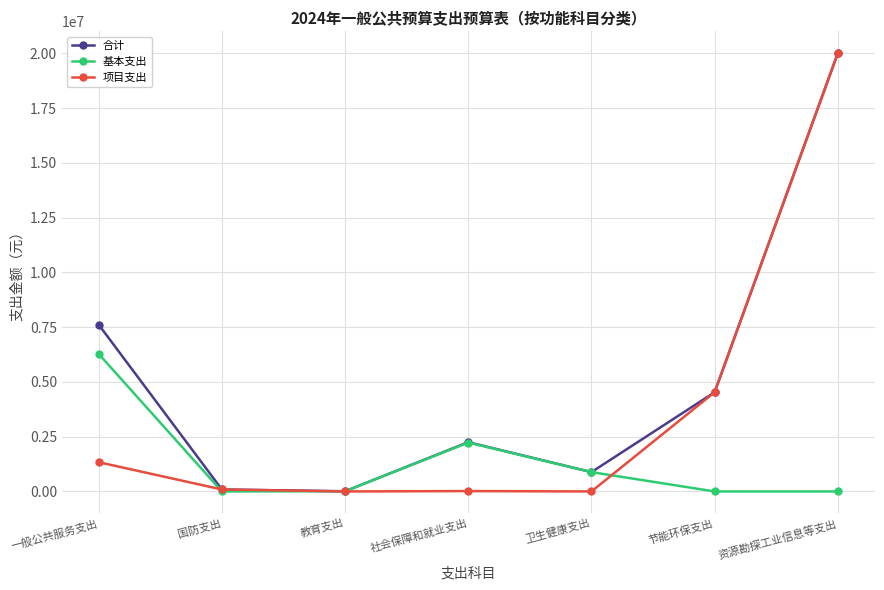

True or false: 基本支出 has a value of 2057302.5 at 国防支出.

False